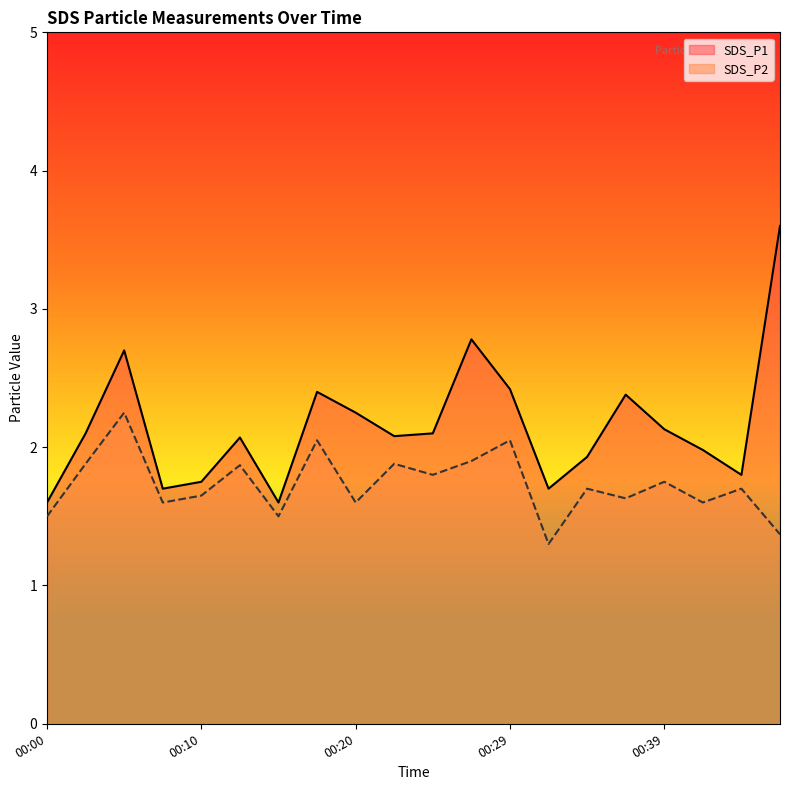

What is the difference between the second highest and second lowest values in the SDS_P2 series?

0.7